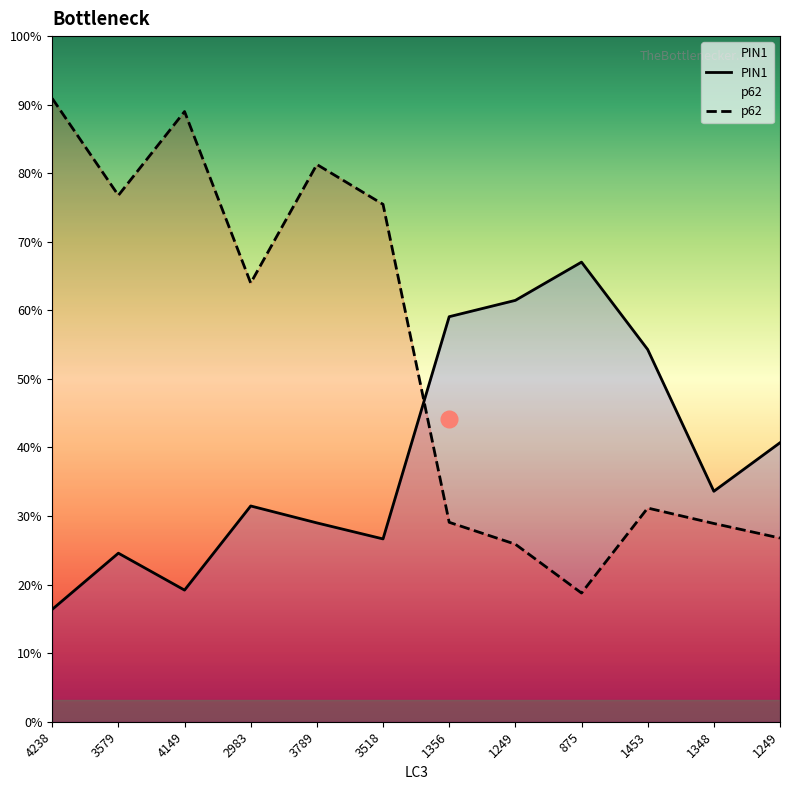

Rank the series by their average value, from lowest to highest.

PIN1, p62